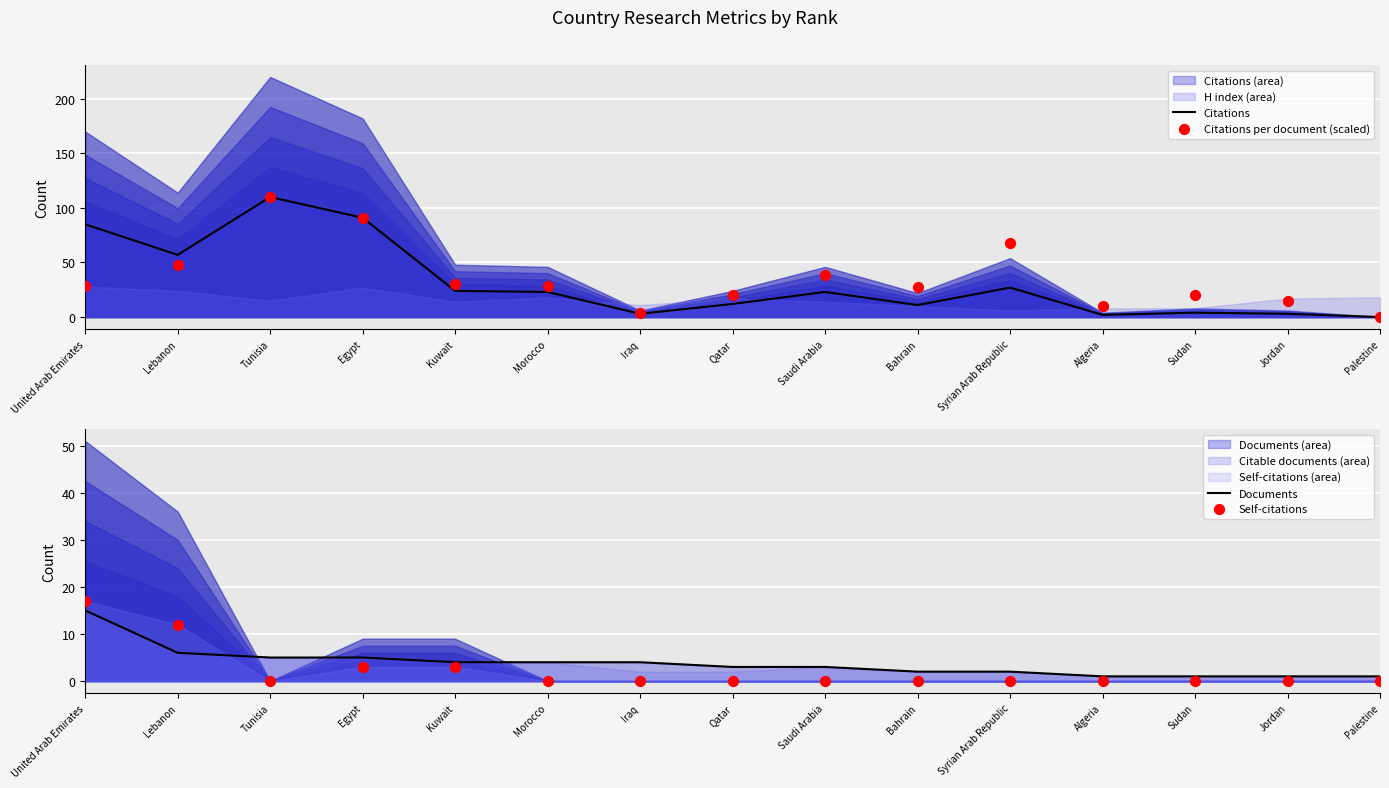

Is the value of Citations per document (scaled) at Iraq greater than the value of Self-citations at Iraq?

Yes